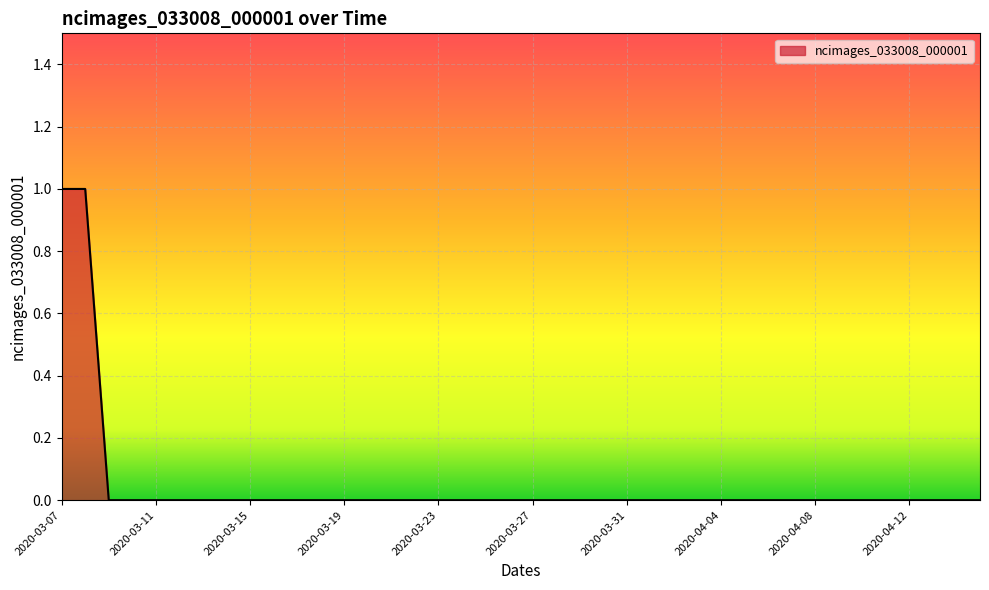

Count the values in the range 0 to 1.

40